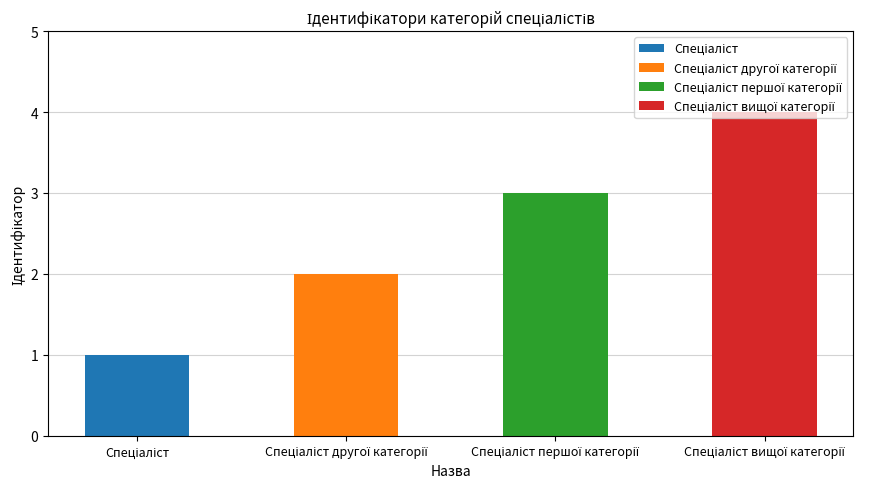

What position from the right is Спеціаліст вищої категорії?

1